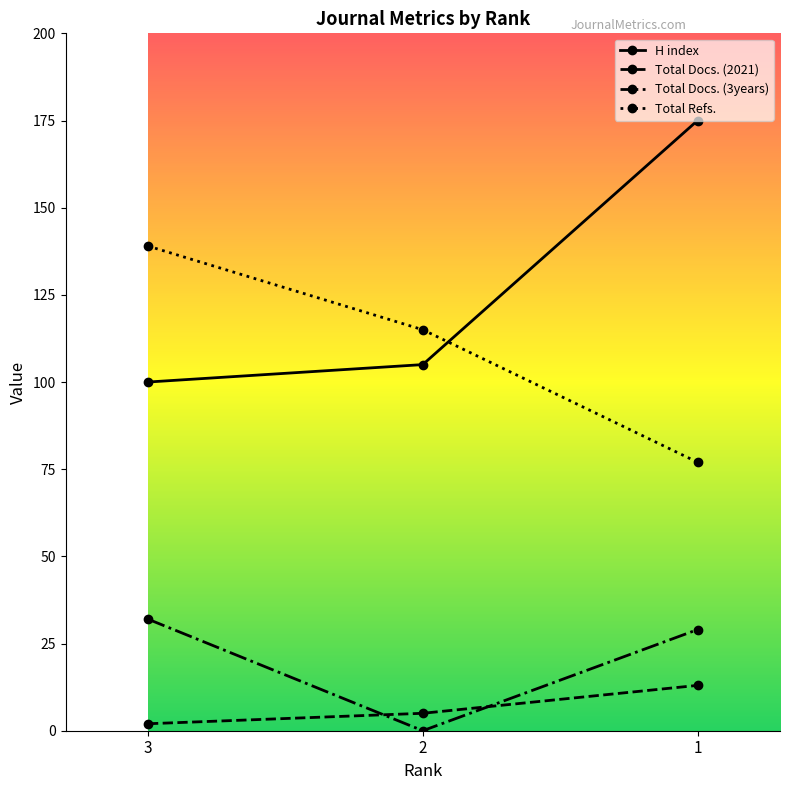

The Total Refs. series shows 55 at 3. True or false?

False